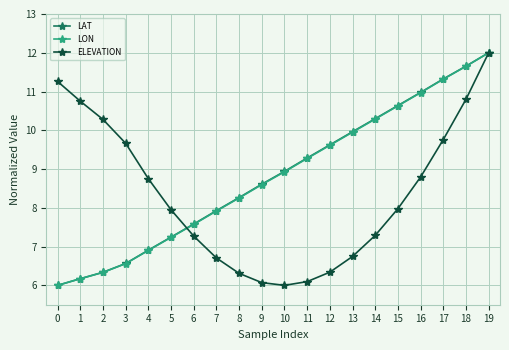

Where do ELEVATION and LON first cross each other?

5 and 6